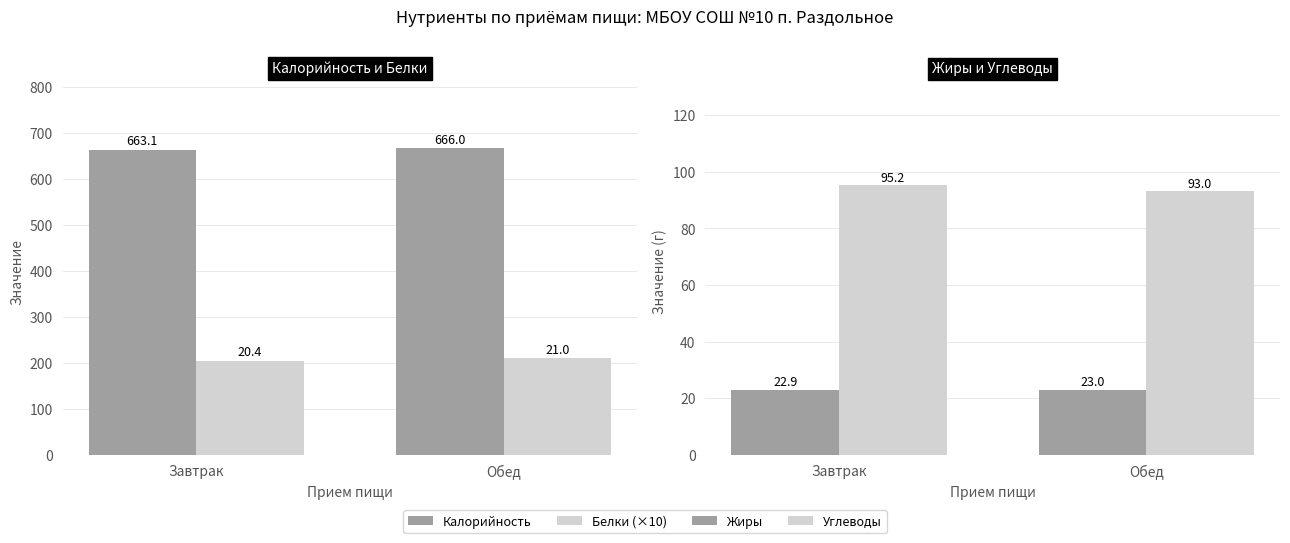

The Жиры series shows 22.9 at Завтрак. True or false?

True